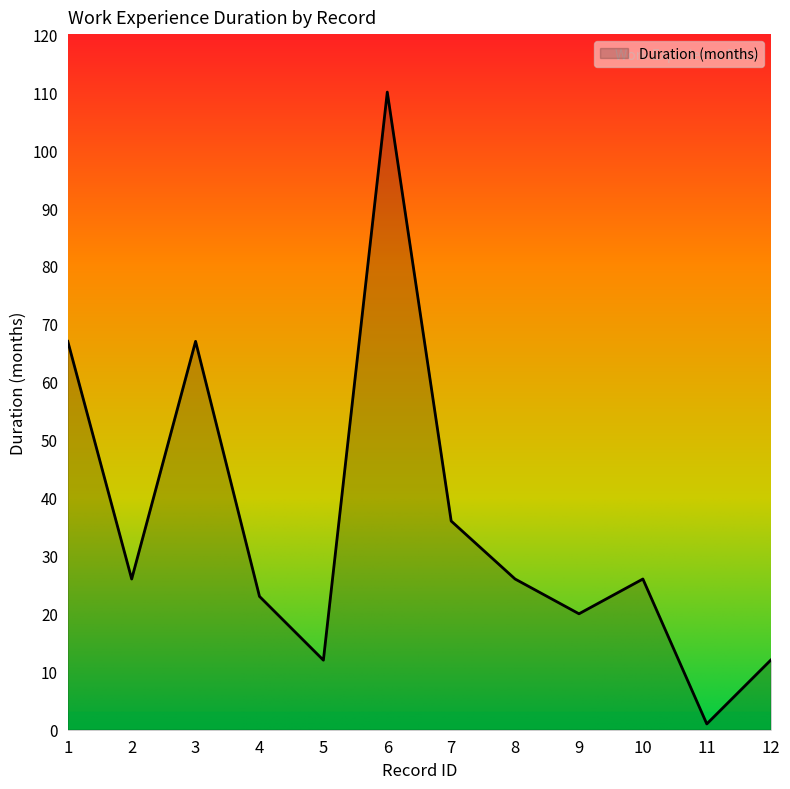

The value at 1 is 30. True or false?

False